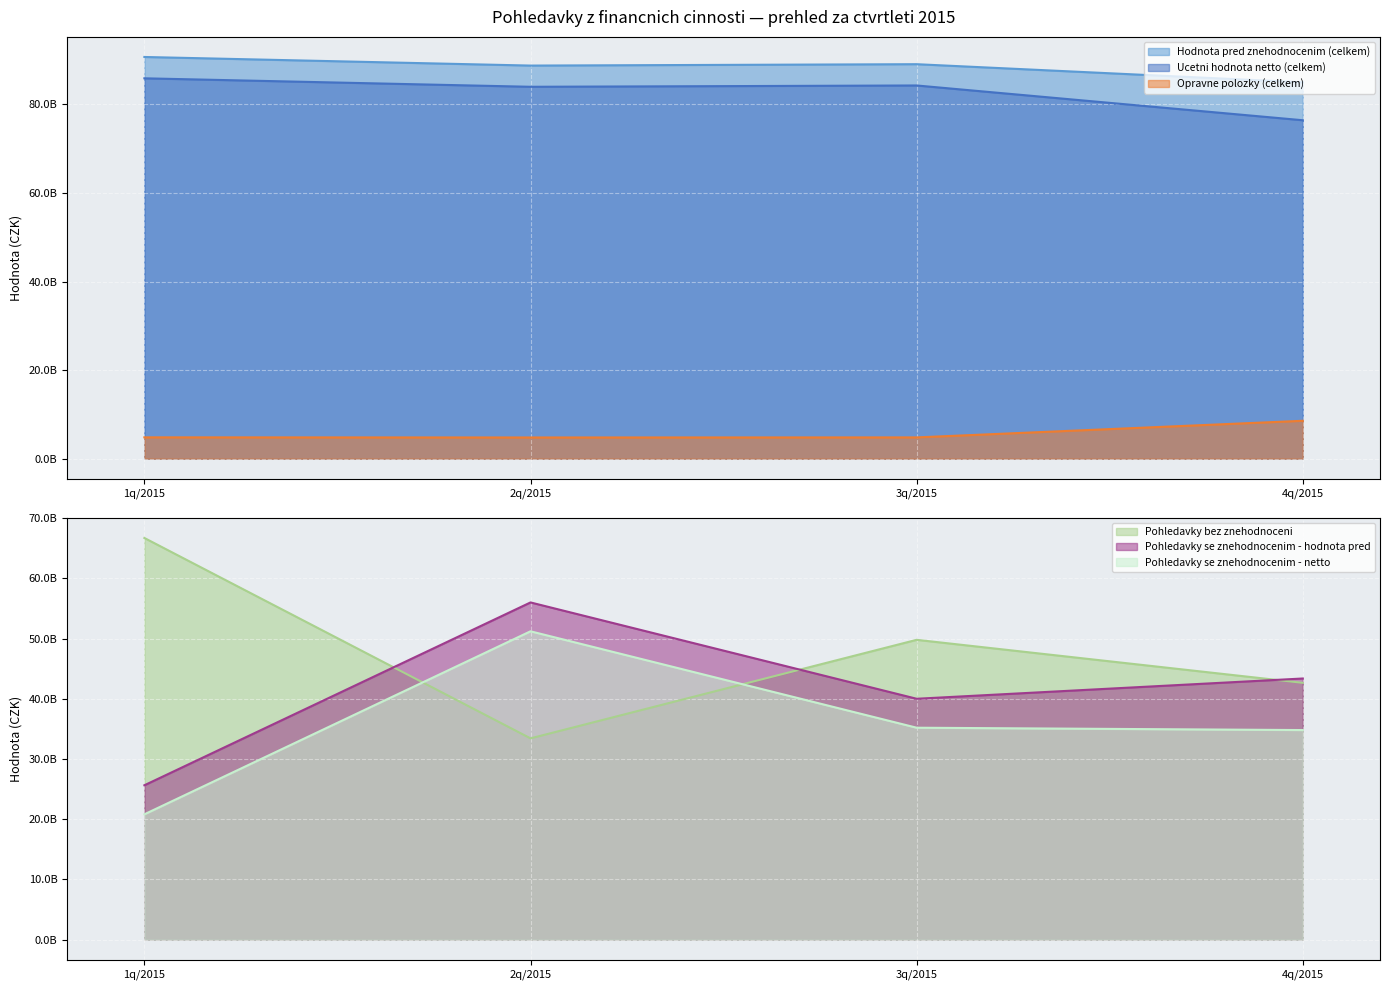

True or false: Pohledavky se znehodnocenim - netto and Pohledavky bez znehodnoceni cross at least once.

True